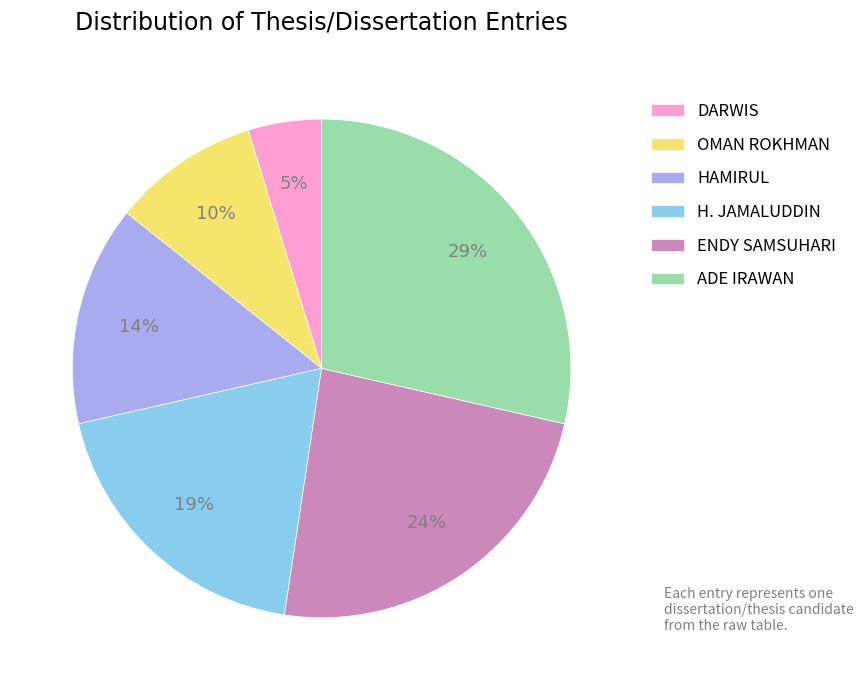

Combined, do HAMIRUL and H. JAMALUDDIN account for over 50%?

No